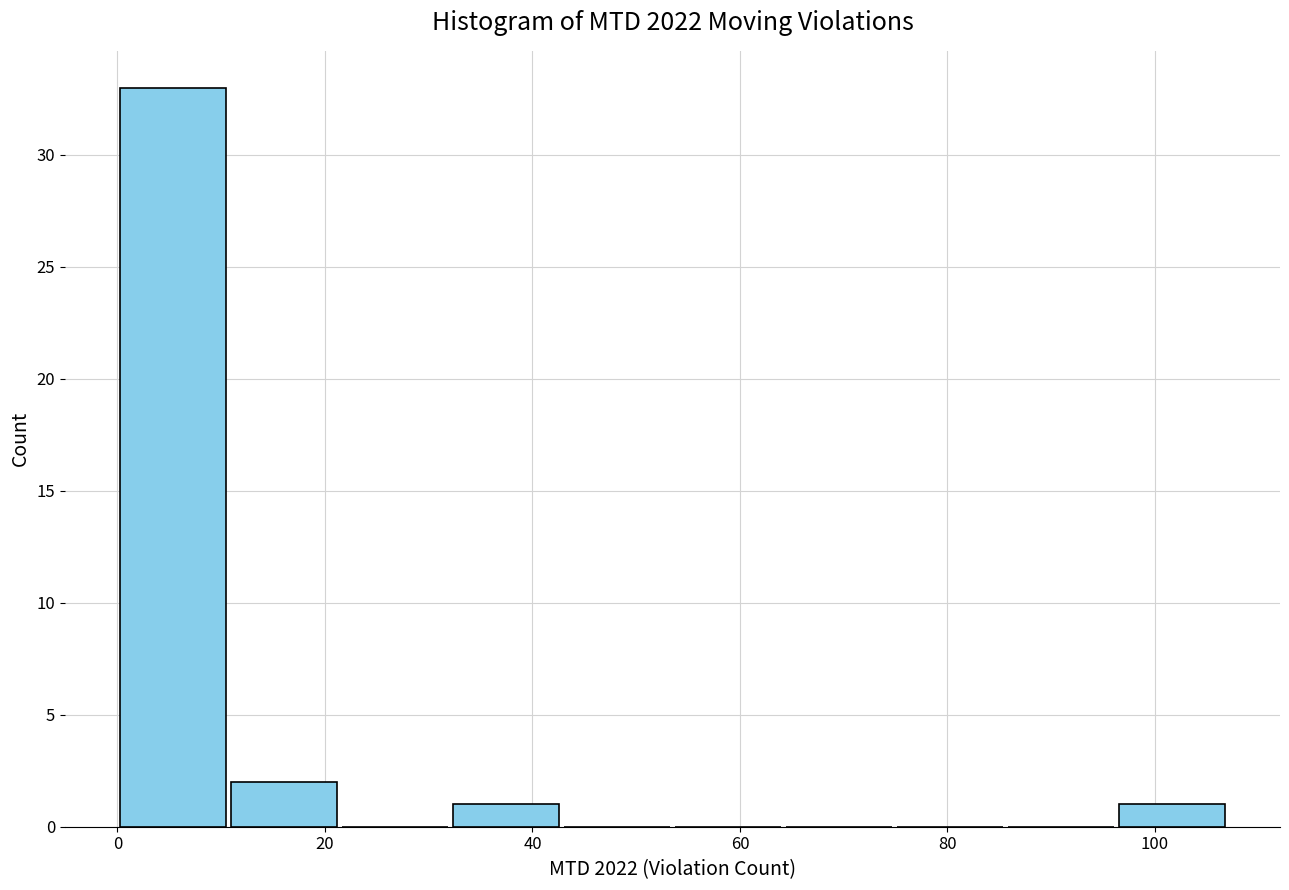

Which range on the x-axis has the tallest bar?

0 to 10